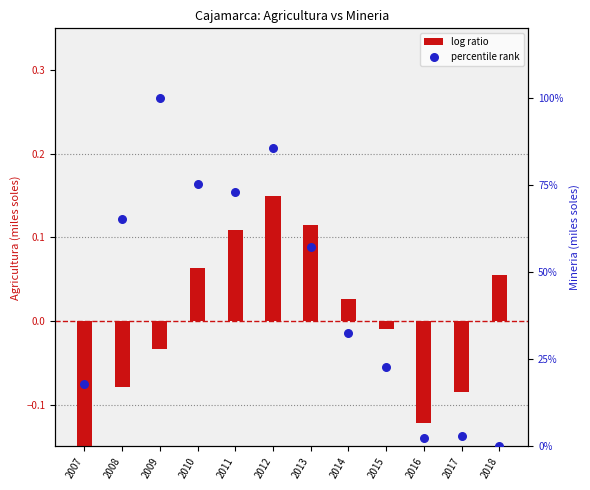

Which series has the largest Y range (max minus min)?

percentile rank